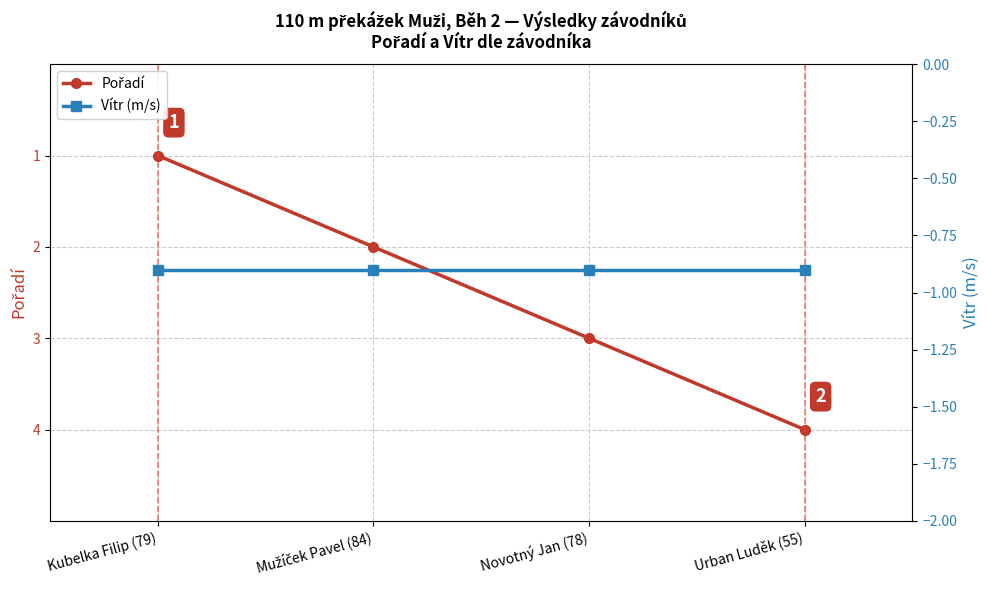

What is the sum of the Vítr (m/s) values at Kubelka Filip (79) and Mužíček Pavel (84)?

-1.8